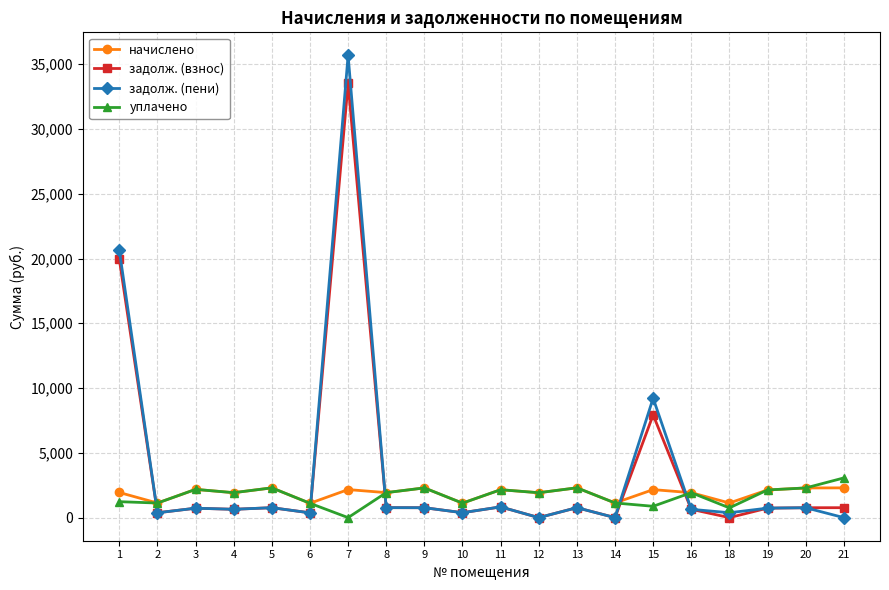

At which label does задолж. (пени) reach its peak?

7